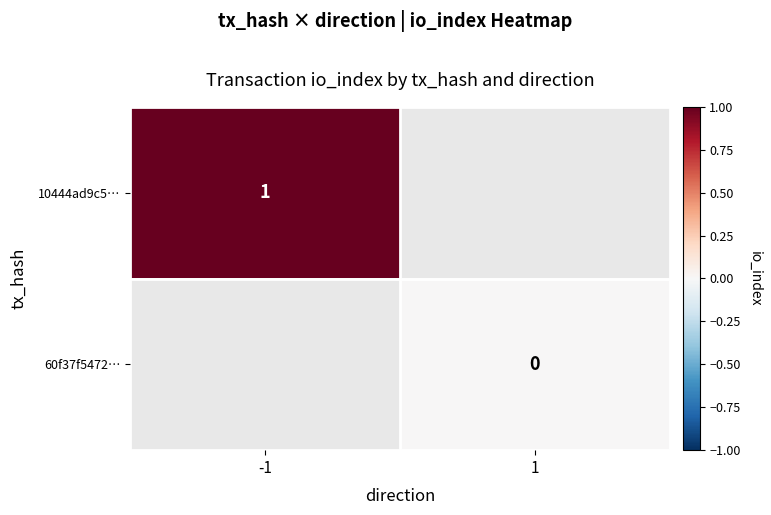

Between 1 and -1, which is larger?

-1